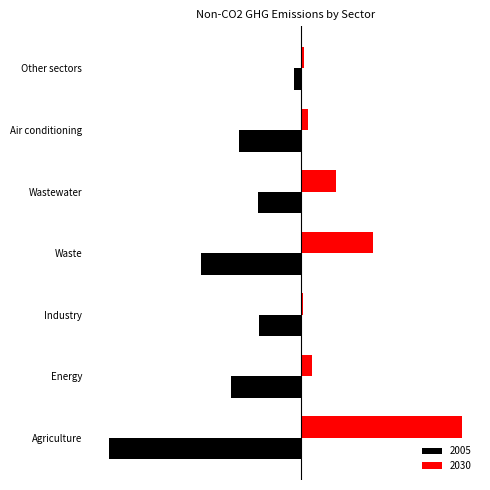

What are all the series names shown in the legend?

2005, 2030